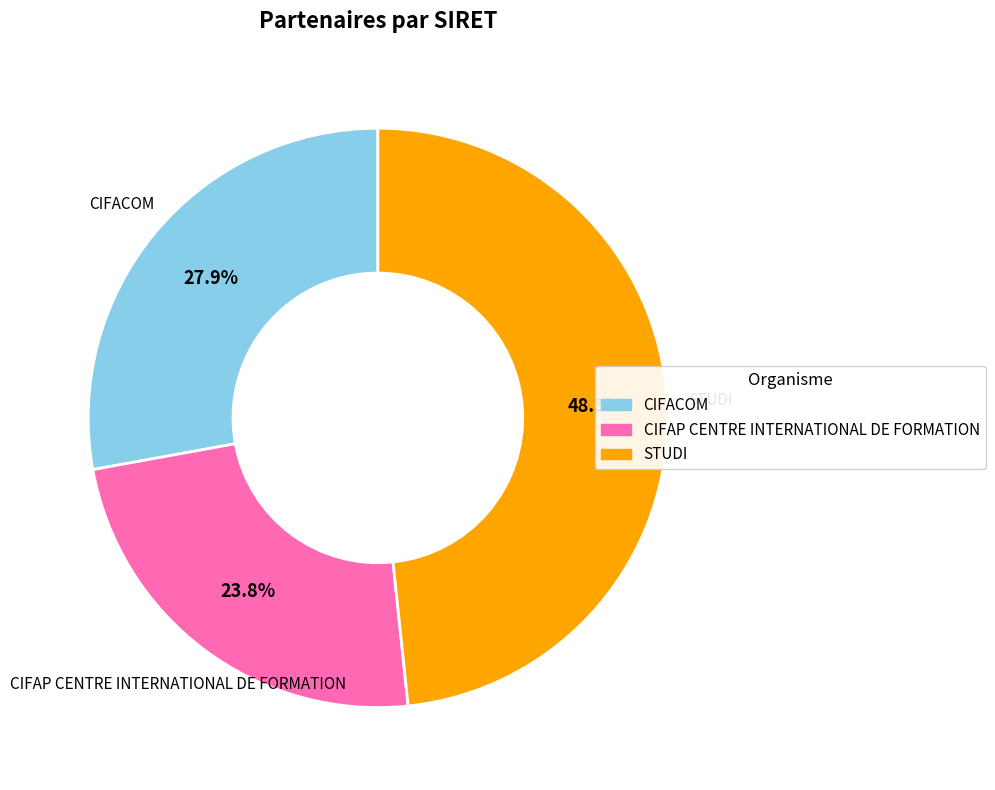

Is the sum of STUDI and CIFAP CENTRE INTERNATIONAL DE FORMATION greater than half?

Yes